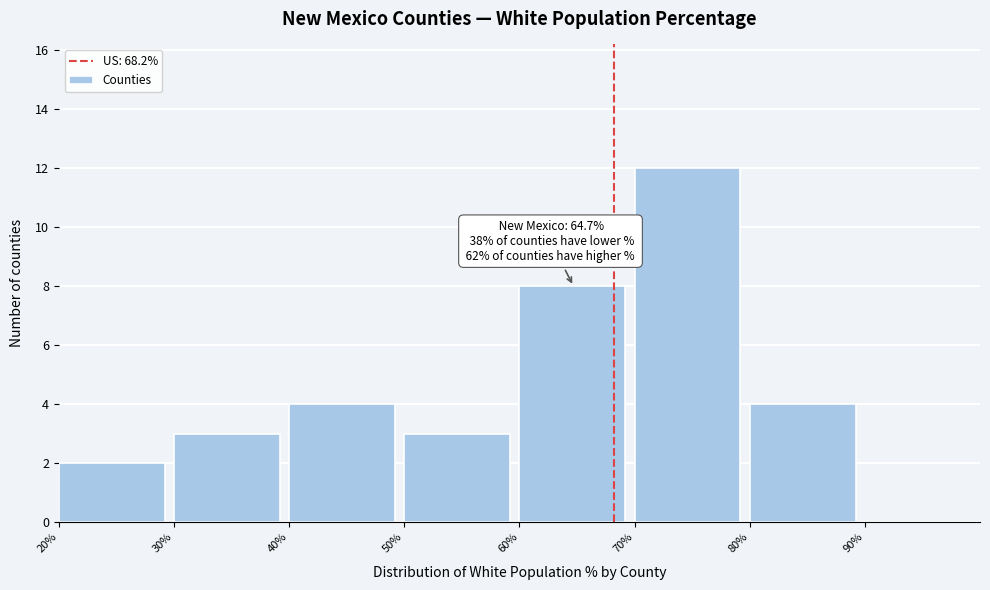

Over which range of the x-axis is the bar tallest?

70% to 80%